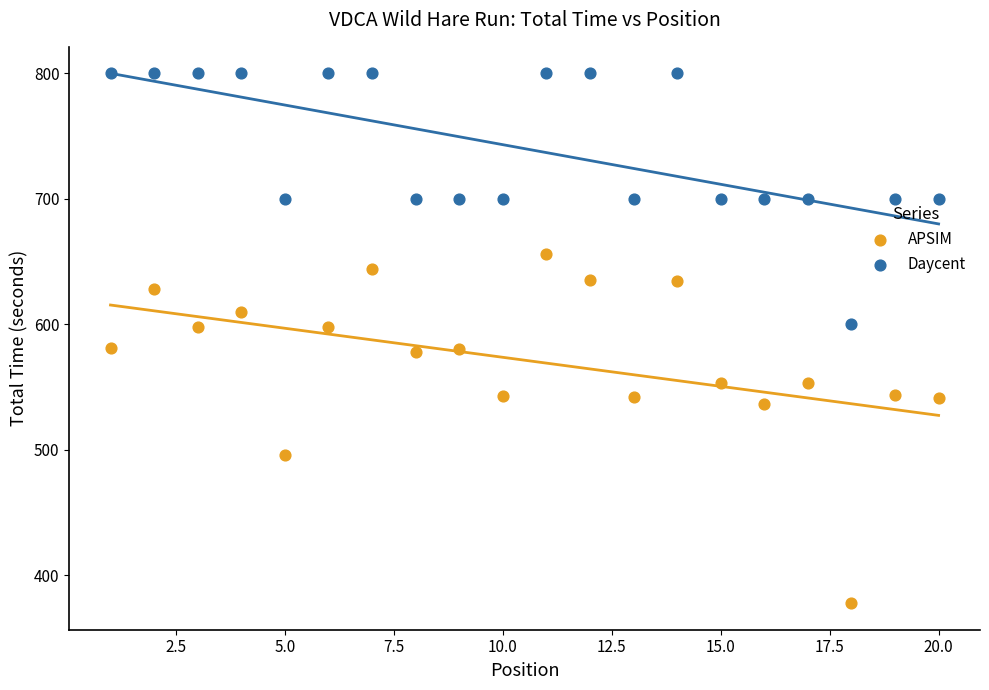

Which series has the largest Y range (max minus min)?

APSIM